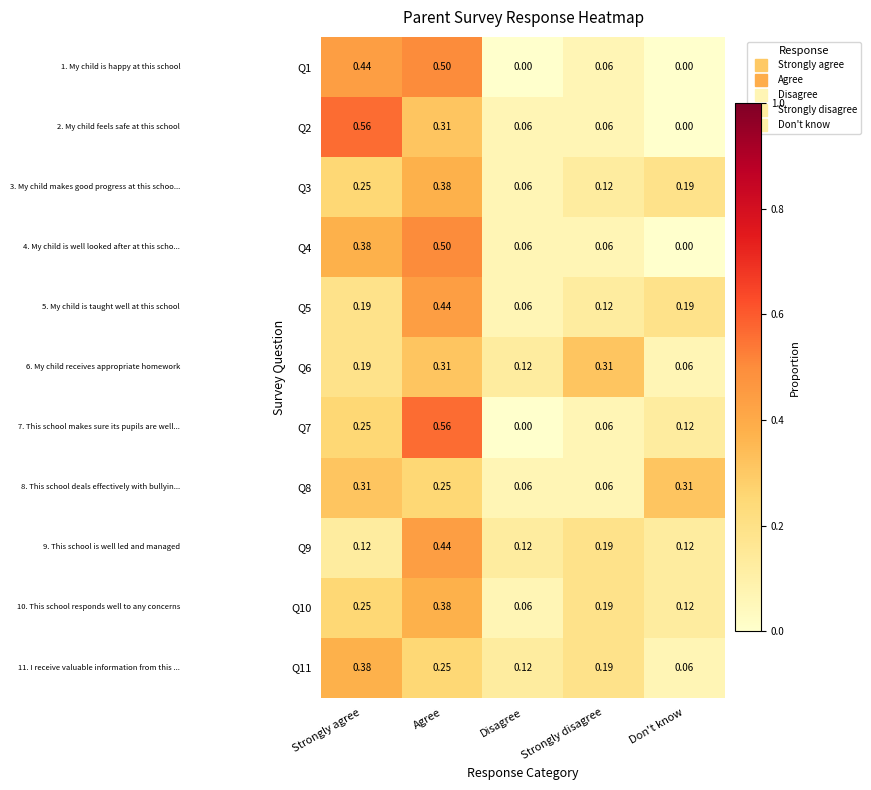

At which label is Q5 closest to 0?

Disagree